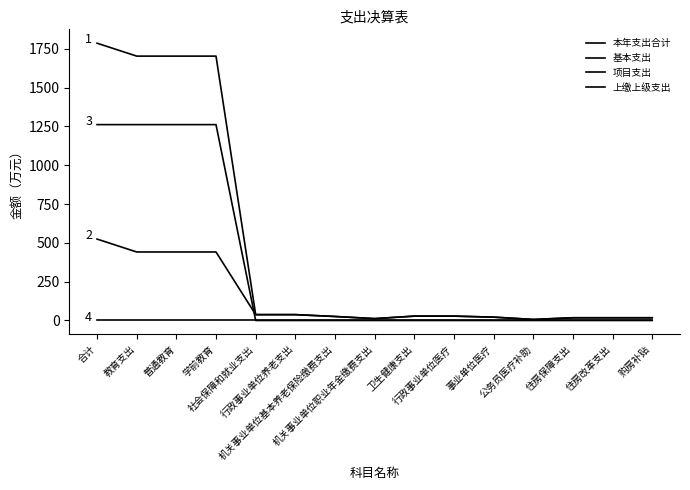

Does the chart display data point markers on the line(s)?

No